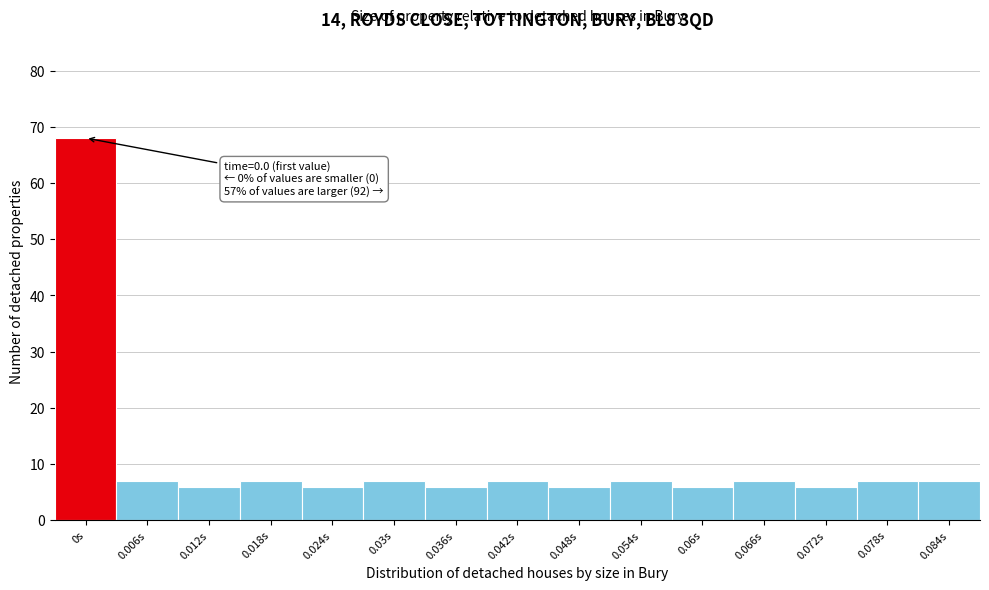

Reading left to right, what are all the values shown in this chart?

68	7	6	7	6	7	6	7	6	7	6	7	6	7	7